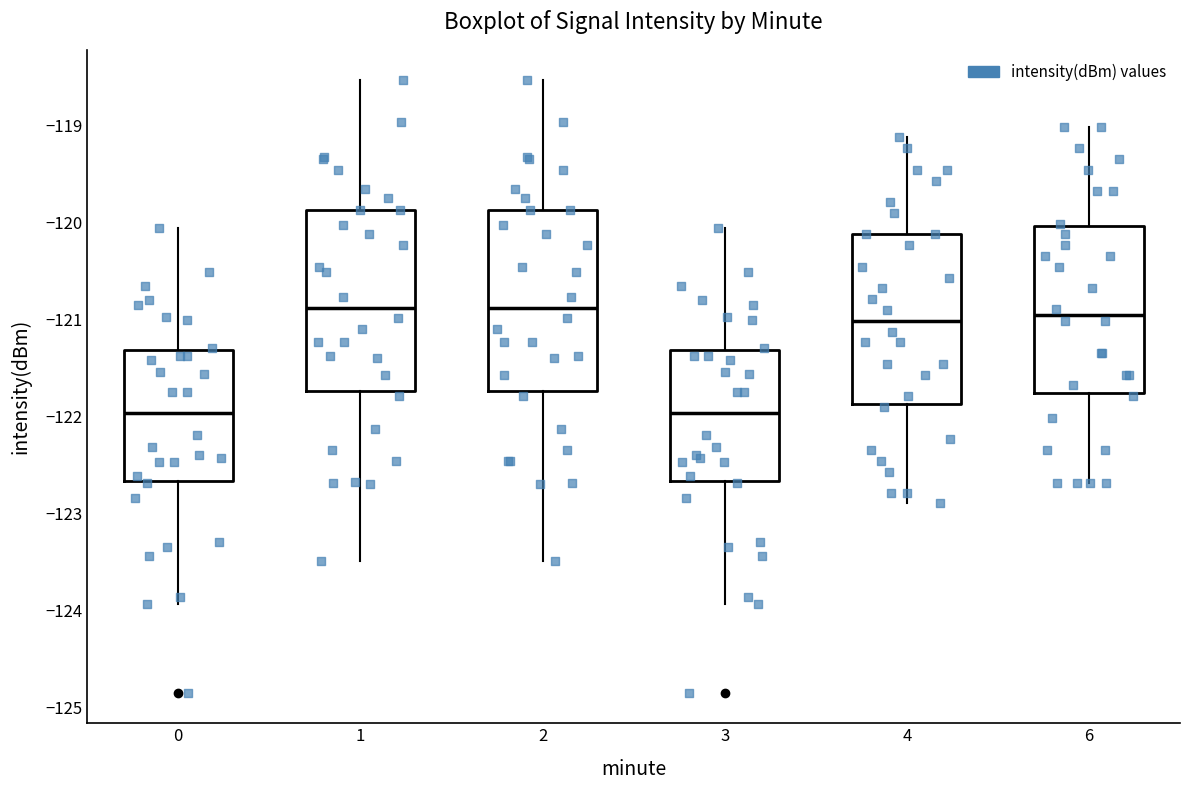

Where is the lower edge of the box at x = 4 on the y-axis? The values are not printed on the chart, so give them approximately, as read against the axis.

-121.9